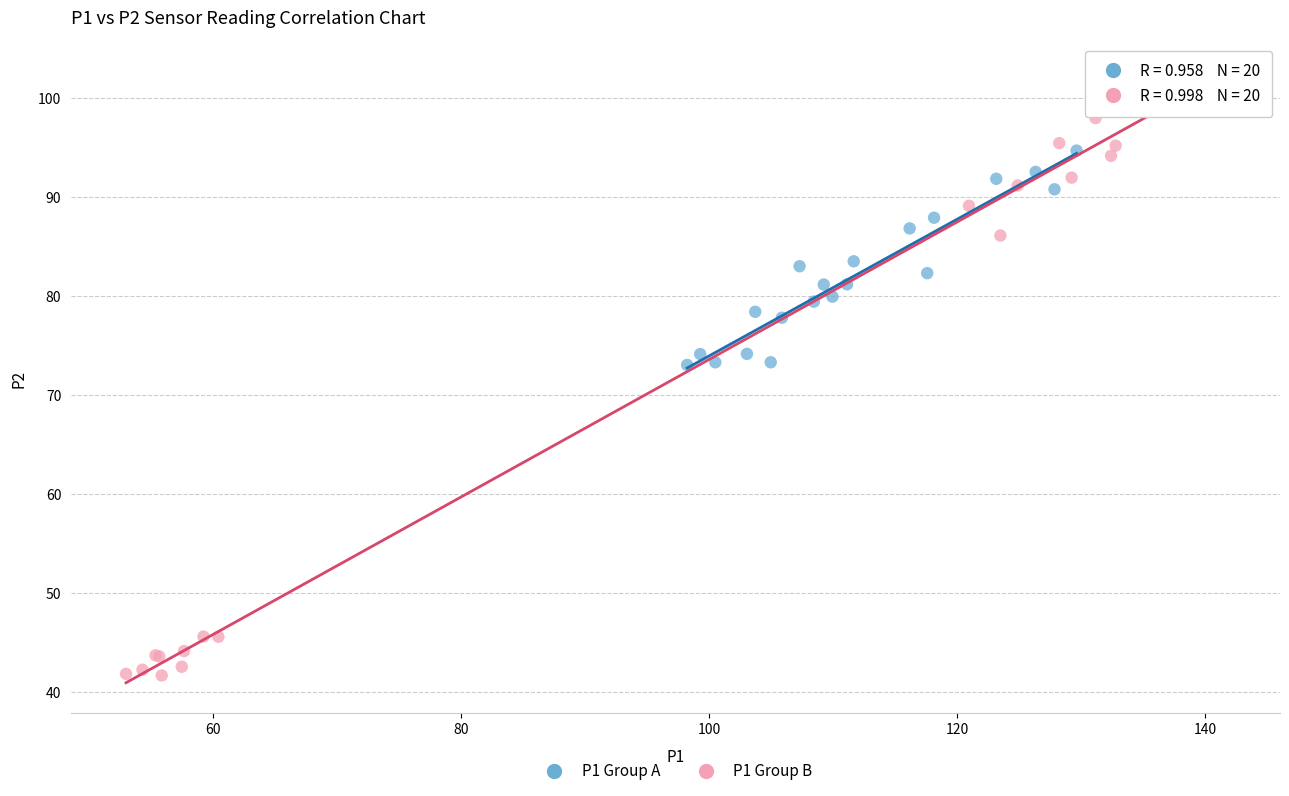

What are all the series names shown in the legend?

P1 Group A, P1 Group B